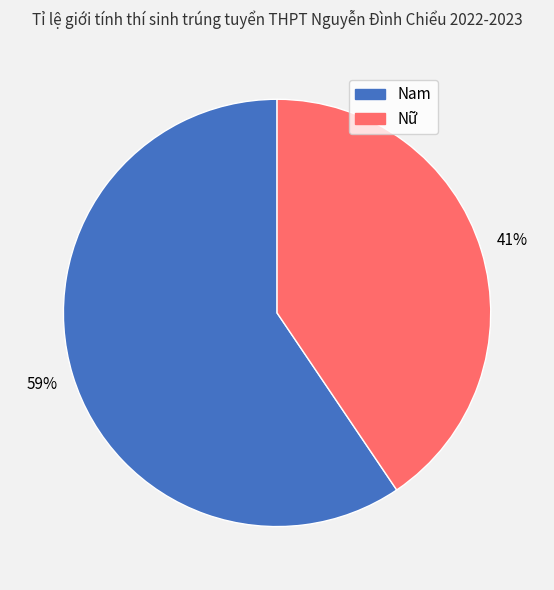

The Nữ slice represents 52% of the pie. True or false?

False